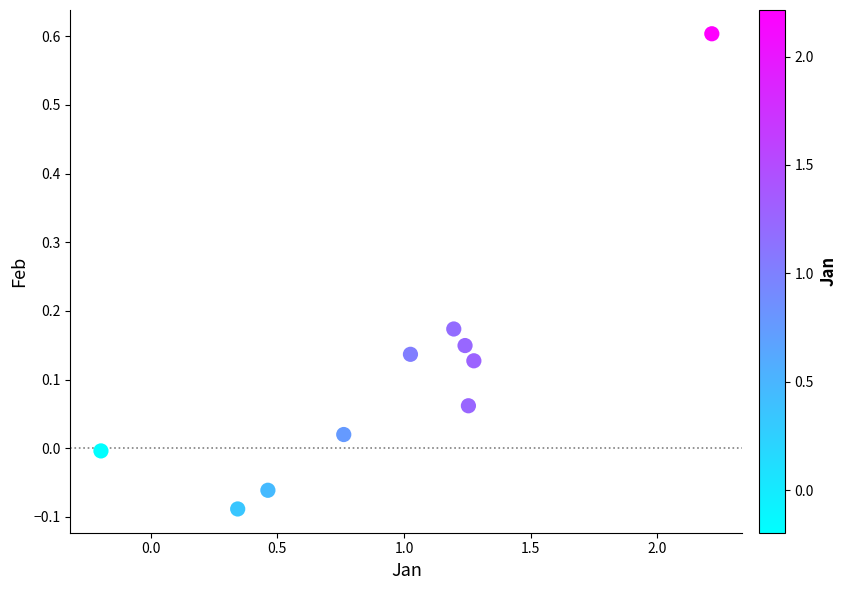

What is the range of Y values (max minus min)?

0.7